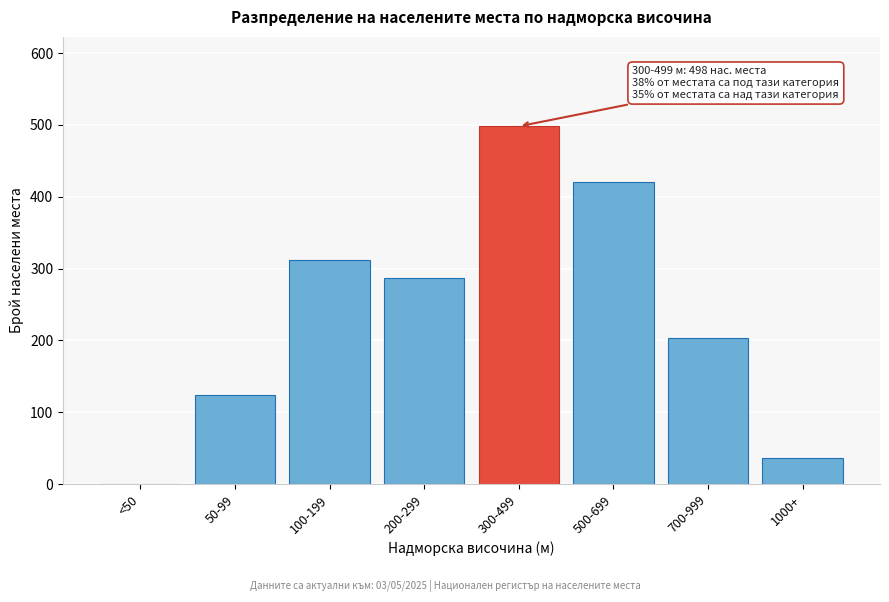

Reading left to right, extract all data points from this chart.

<50=0	50-99=124	100-199=312	200-299=287	300-499=498	500-699=421	700-999=203	1000+=37